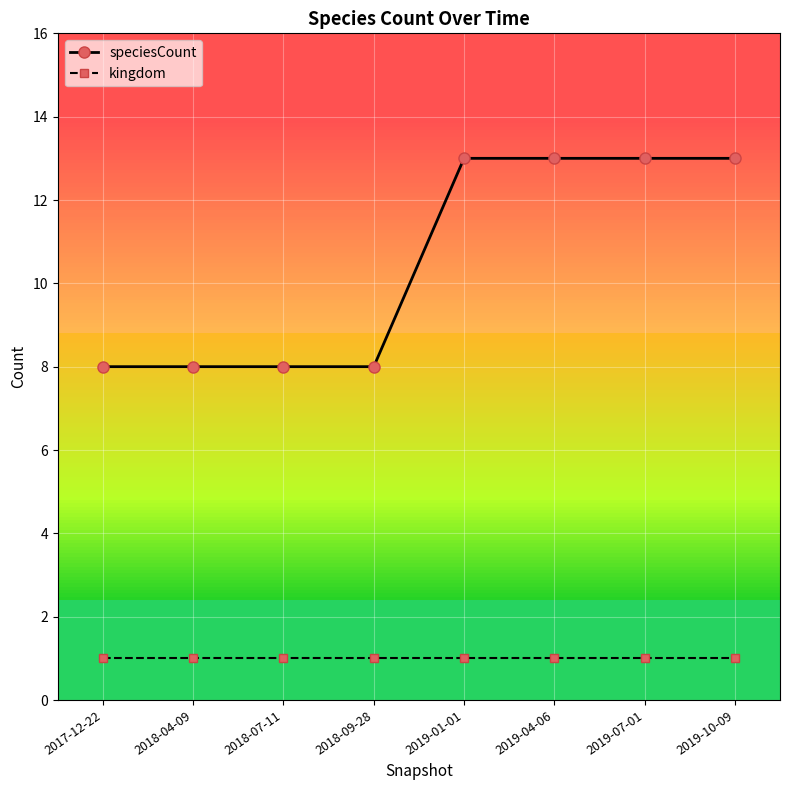

Reading right to left, transcribe all the data shown in this chart.

speciesCount: 13	13	13	13	8	8	8	8
kingdom: 1	1	1	1	1	1	1	1